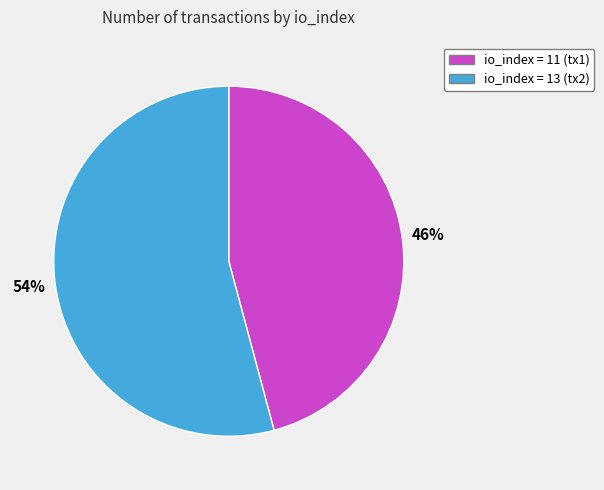

Does any single category account for the majority?

Yes